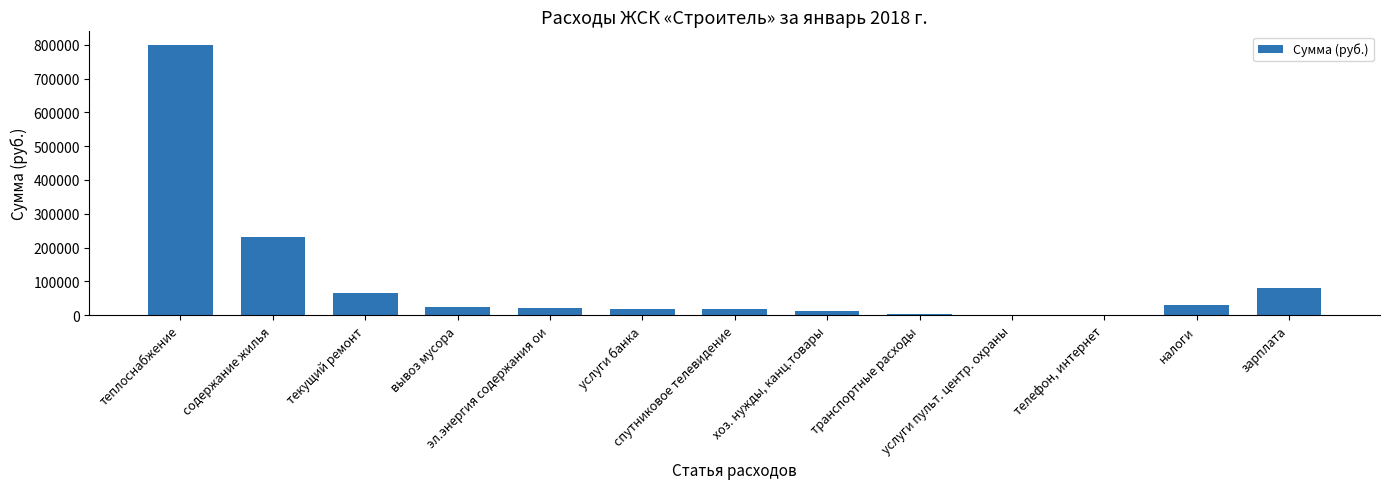

What is the greatest value displayed?

800000.0